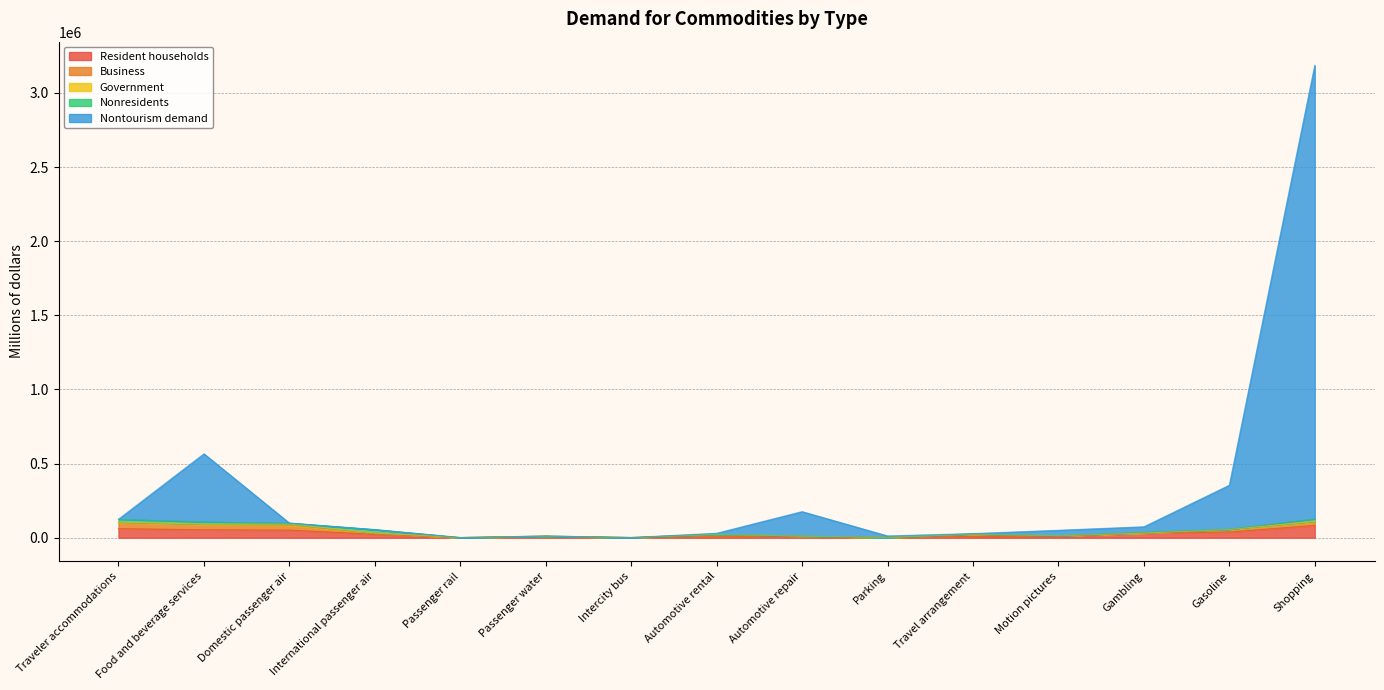

What is the spread (max minus min) of values at Domestic passenger air?

51729